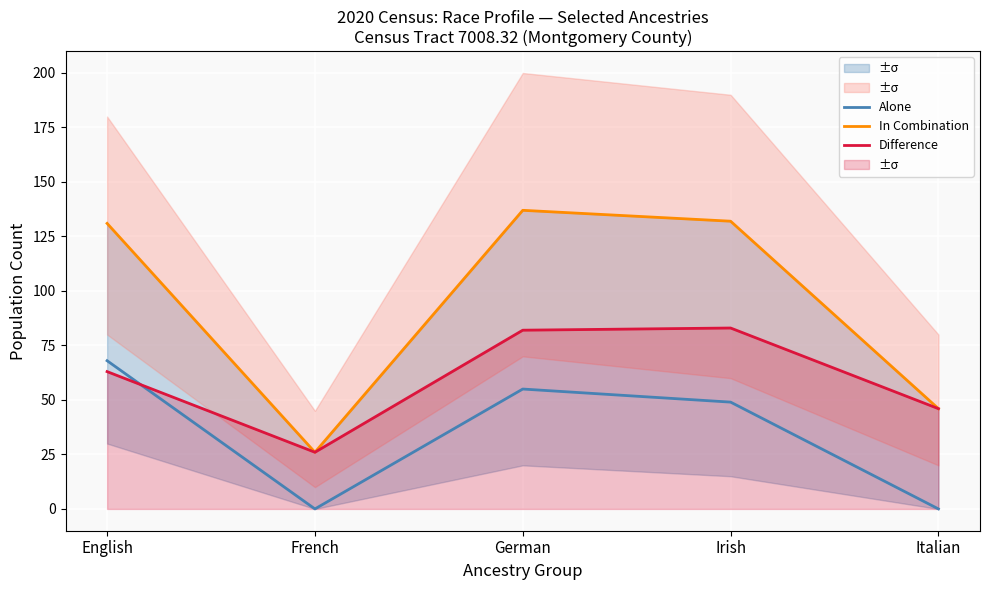

Which series has the largest range (max minus min)?

In Combination